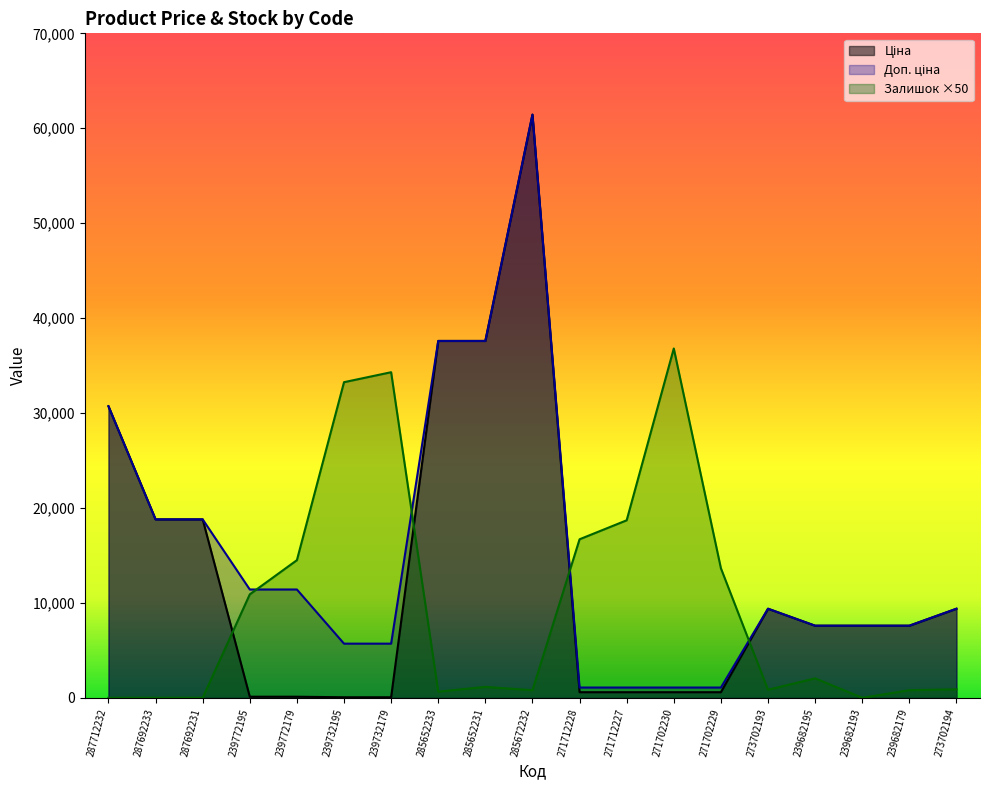

Rank the series by their maximum value, from highest to lowest.

Ціна, Доп. ціна, Залишок